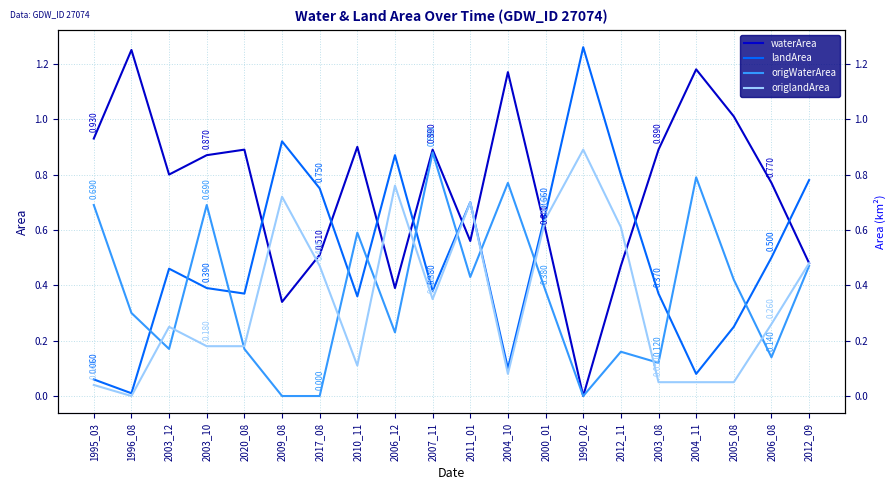

How many data points does each series have?

20